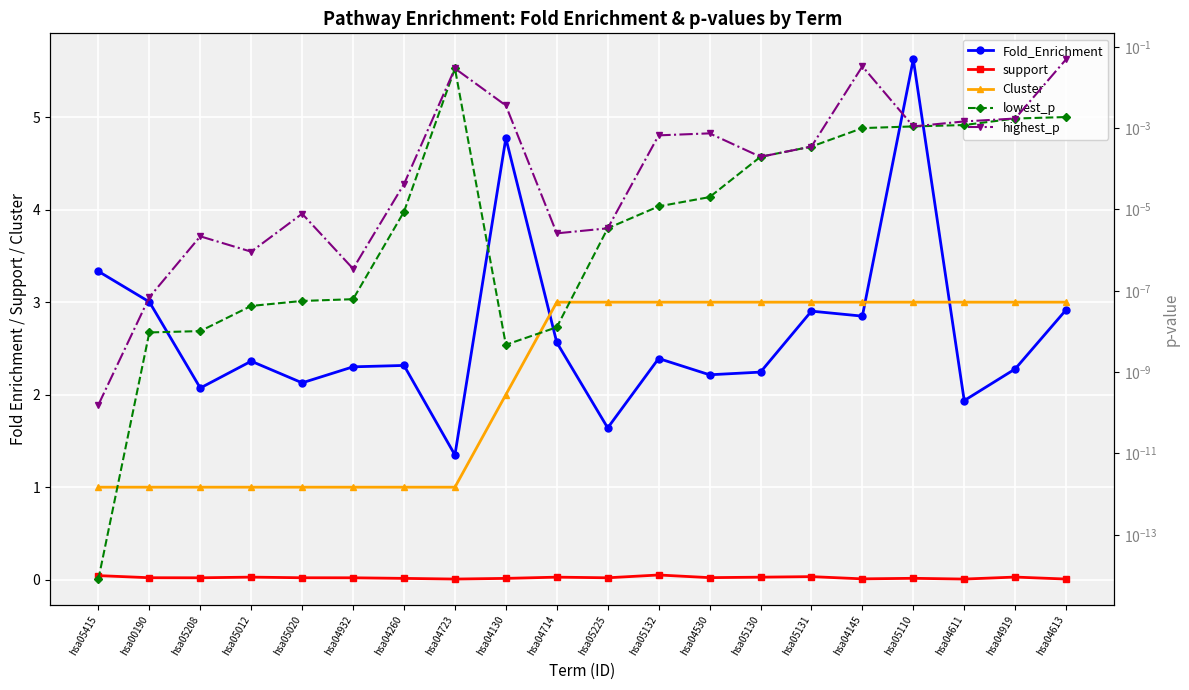

Reading right to left, what are all the values shown in this chart?

Fold_Enrichment: hsa04613=2.9	hsa04919=2.3	hsa04611=1.9	hsa05110=5.6	hsa04145=2.8	hsa05131=2.9	hsa05130=2.2	hsa04530=2.2	hsa05132=2.4	hsa05225=1.6	hsa04714=2.6	hsa04130=4.8	hsa04723=1.3	hsa04260=2.3	hsa04932=2.3	hsa05020=2.1	hsa05012=2.4	hsa05208=2.1	hsa00190=3.0	hsa05415=3.3
support: hsa04613=0.0	hsa04919=0.0	hsa04611=0.0	hsa05110=0.0	hsa04145=0.0	hsa05131=0.0	hsa05130=0.0	hsa04530=0.0	hsa05132=0.1	hsa05225=0.0	hsa04714=0.0	hsa04130=0.0	hsa04723=0.0	hsa04260=0.0	hsa04932=0.0	hsa05020=0.0	hsa05012=0.0	hsa05208=0.0	hsa00190=0.0	hsa05415=0.0
Cluster: hsa04613=3.0	hsa04919=3.0	hsa04611=3.0	hsa05110=3.0	hsa04145=3.0	hsa05131=3.0	hsa05130=3.0	hsa04530=3.0	hsa05132=3.0	hsa05225=3.0	hsa04714=3.0	hsa04130=2.0	hsa04723=1.0	hsa04260=1.0	hsa04932=1.0	hsa05020=1.0	hsa05012=1.0	hsa05208=1.0	hsa00190=1.0	hsa05415=1.0
lowest_p: hsa04613=0.0	hsa04919=0.0	hsa04611=0.0	hsa05110=0.0	hsa04145=0.0	hsa05131=0.0	hsa05130=0.0	hsa04530=0.0	hsa05132=0.0	hsa05225=0.0	hsa04714=0.0	hsa04130=0.0	hsa04723=0.0	hsa04260=0.0	hsa04932=0.0	hsa05020=0.0	hsa05012=0.0	hsa05208=0.0	hsa00190=0.0	hsa05415=0.0
highest_p: hsa04613=0.0	hsa04919=0.0	hsa04611=0.0	hsa05110=0.0	hsa04145=0.0	hsa05131=0.0	hsa05130=0.0	hsa04530=0.0	hsa05132=0.0	hsa05225=0.0	hsa04714=0.0	hsa04130=0.0	hsa04723=0.0	hsa04260=0.0	hsa04932=0.0	hsa05020=0.0	hsa05012=0.0	hsa05208=0.0	hsa00190=0.0	hsa05415=0.0